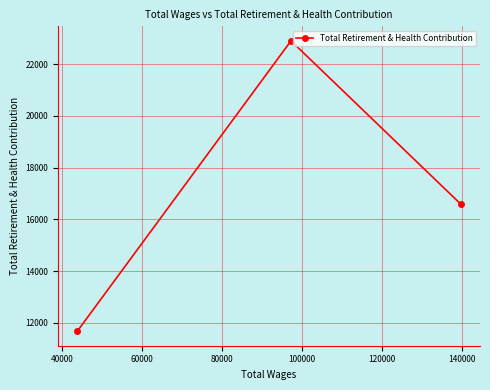

What is the value of the 2nd point from the left?

22901